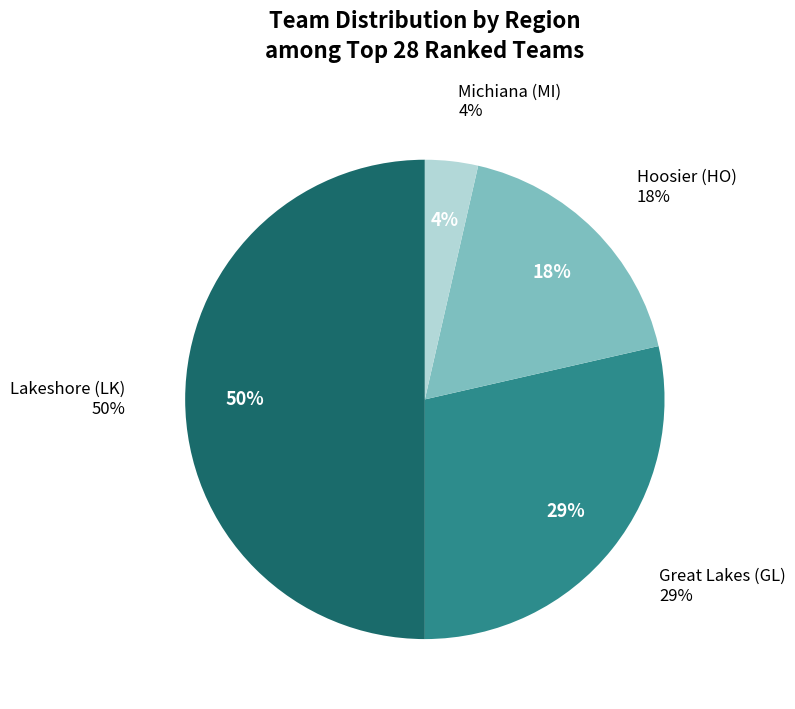

Is there any slice that represents more than half of the pie?

No